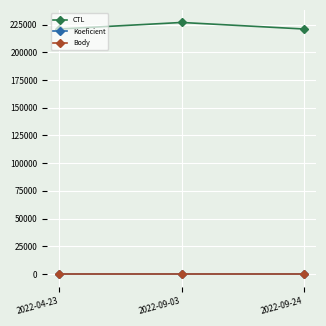

The value of Koeficient at 2022-04-23 is 7. True or false?

True